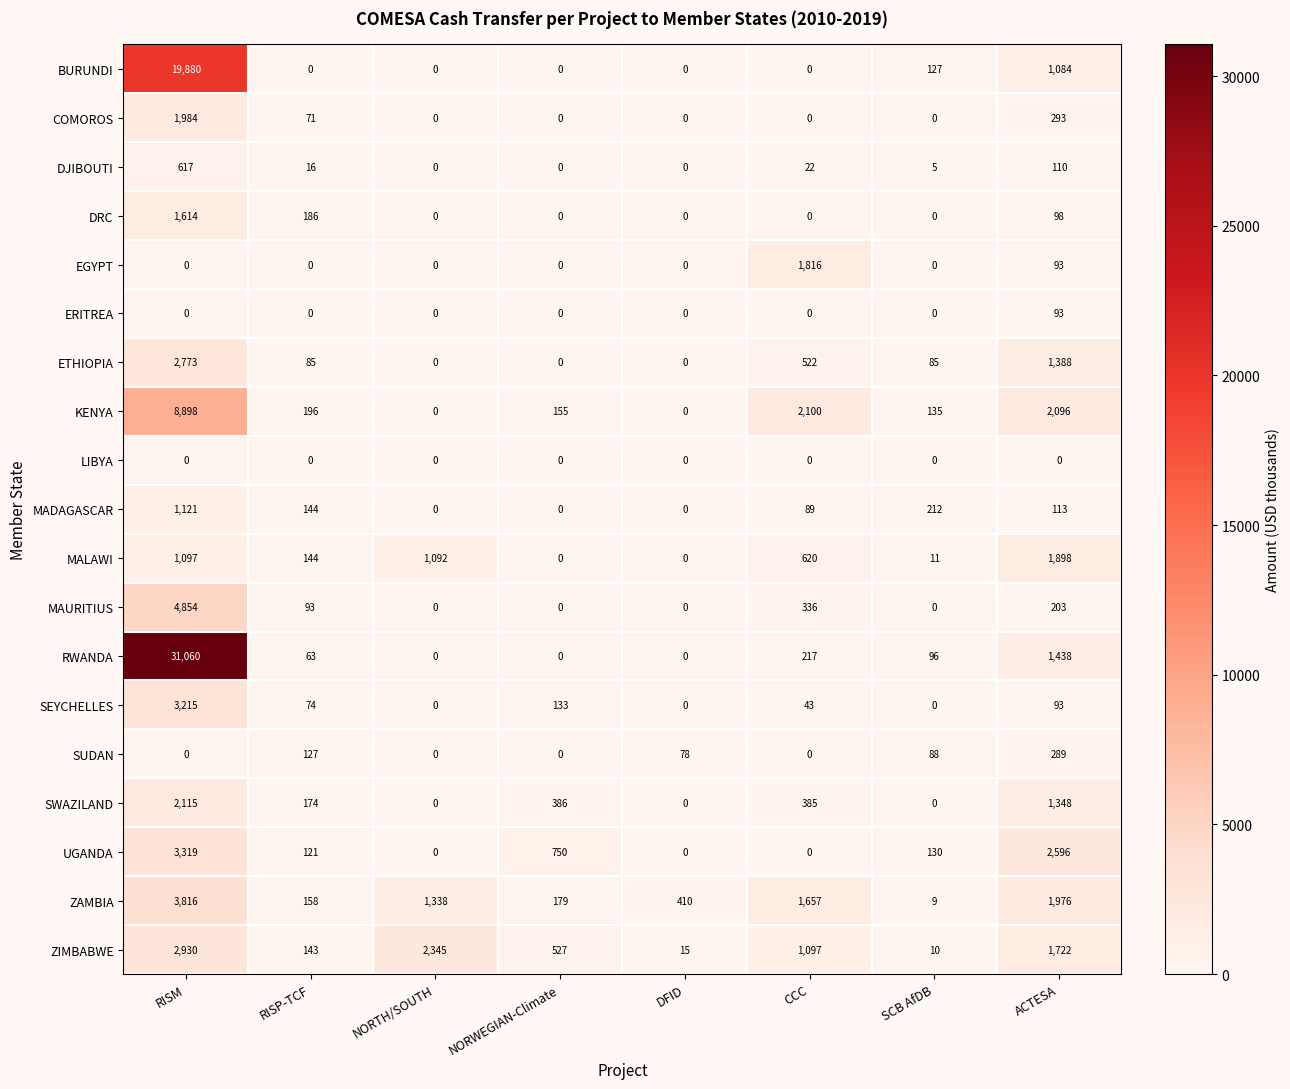

The value of MALAWI at RISM is 1490. True or false?

False